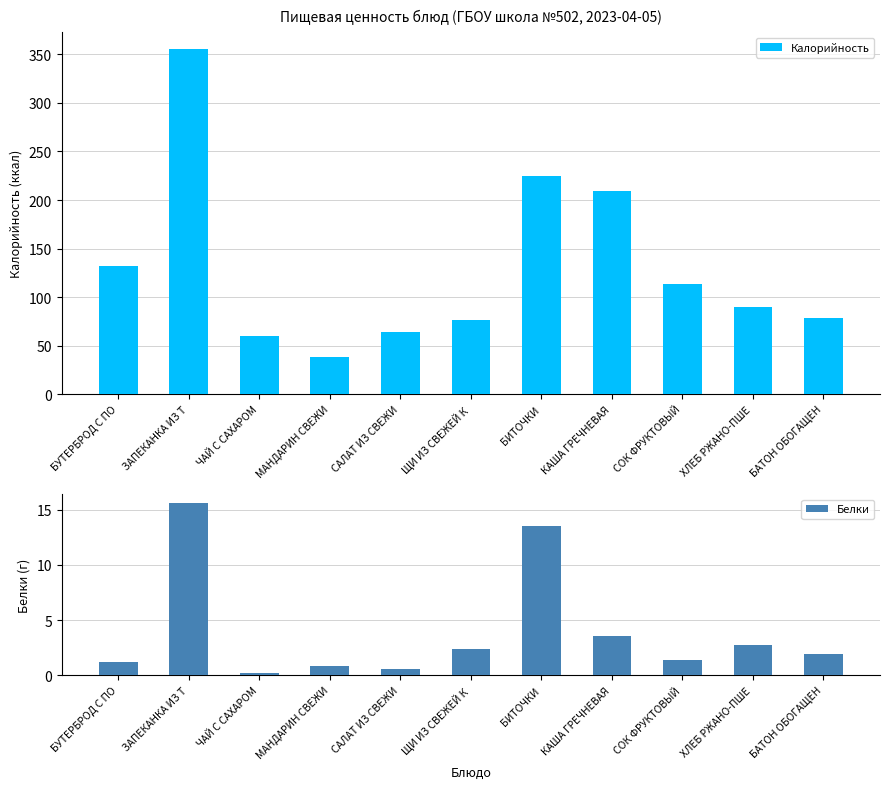

What is the label of the 11th bar from the right?

БУТЕРБРОД С ПО